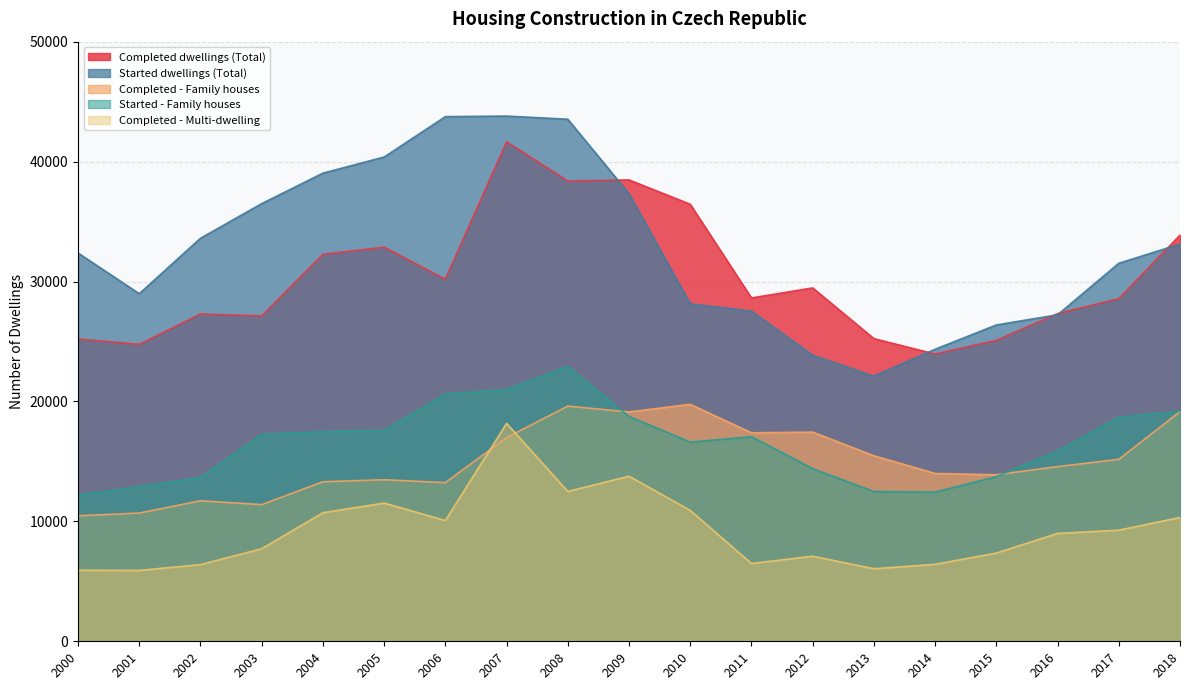

Does the chart have visible grid lines?

Yes